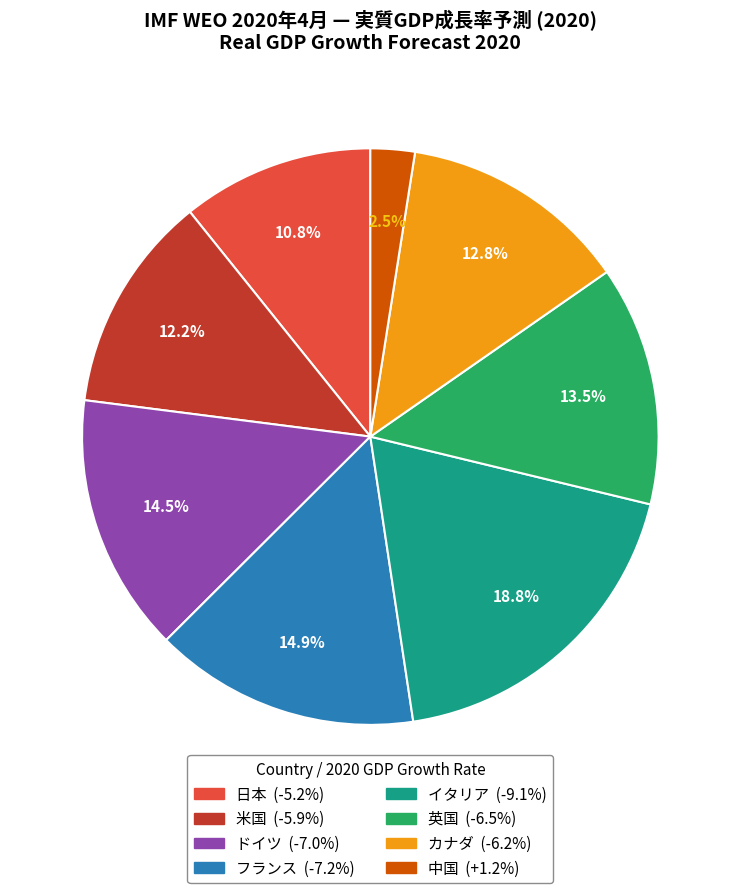

Count the number of slices in the pie.

8